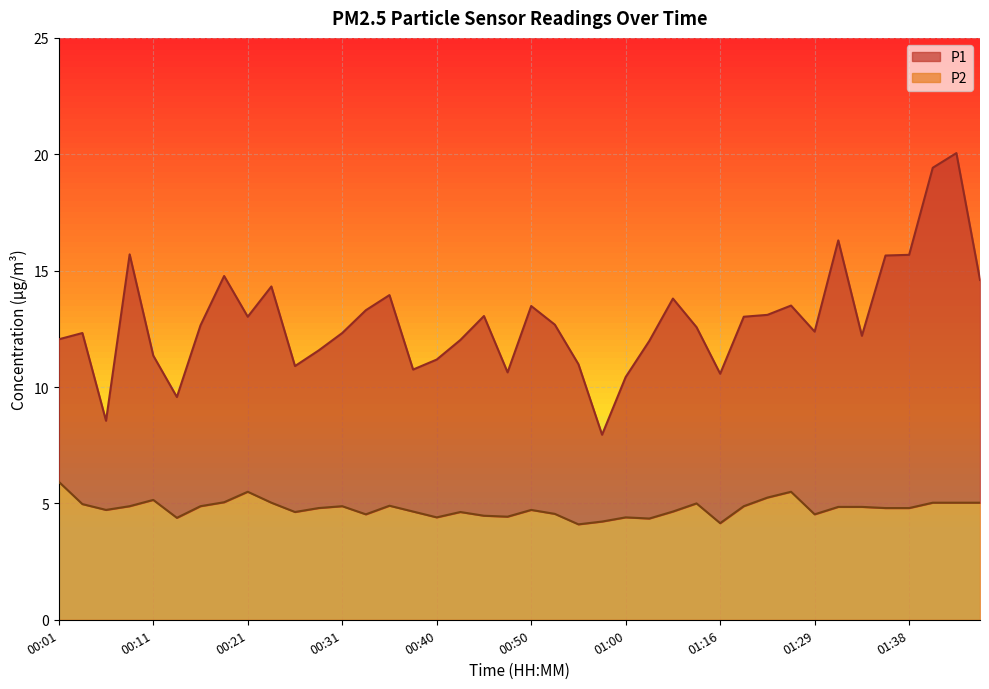

How many lines are shown in the chart?

2